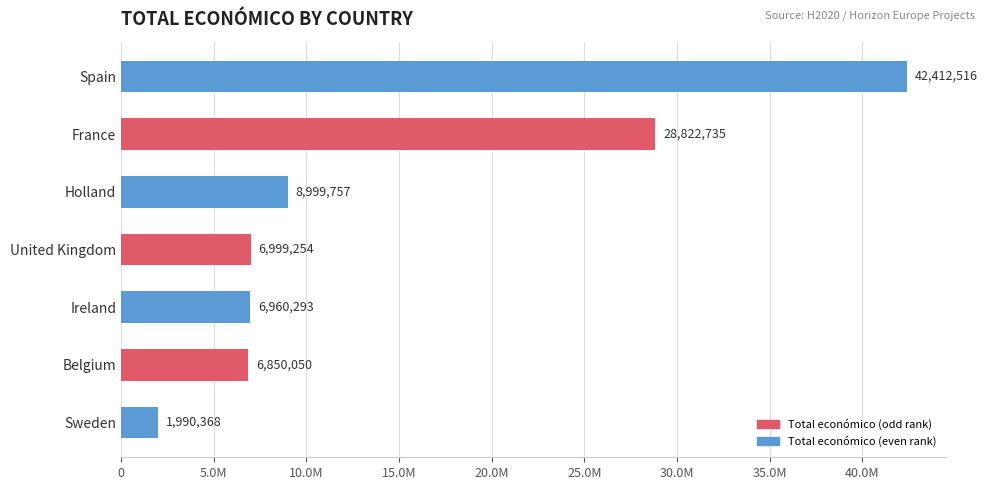

What is the average value?

14719282